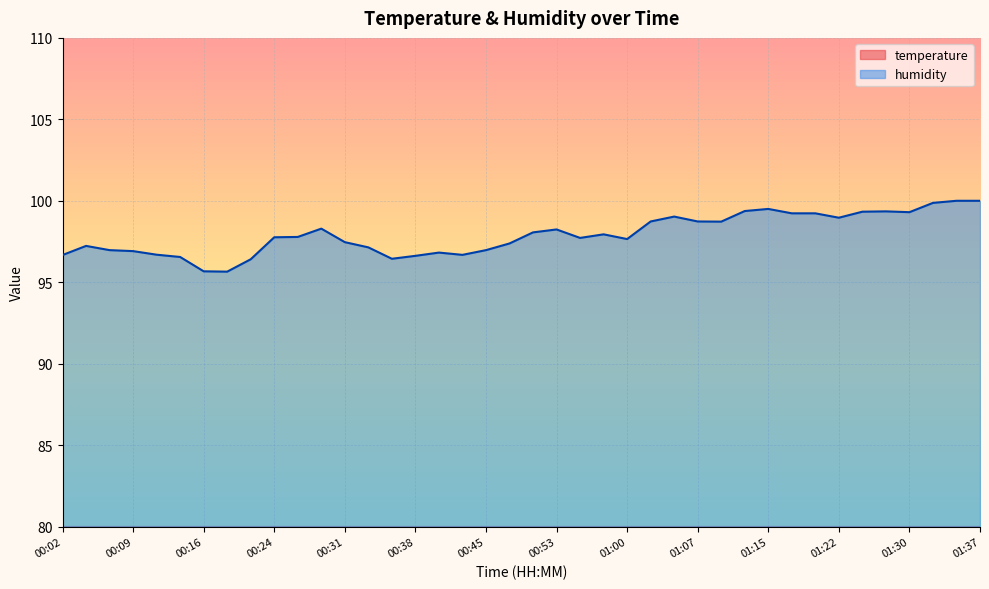

List the series in order of their peak value, highest first.

humidity, temperature